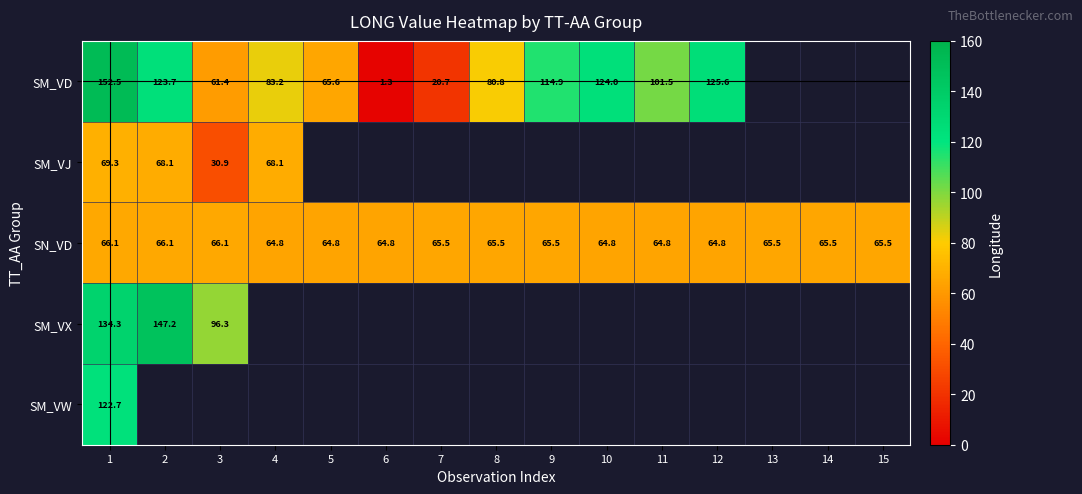

The SN_VD series shows 65.5 at 14. True or false?

True